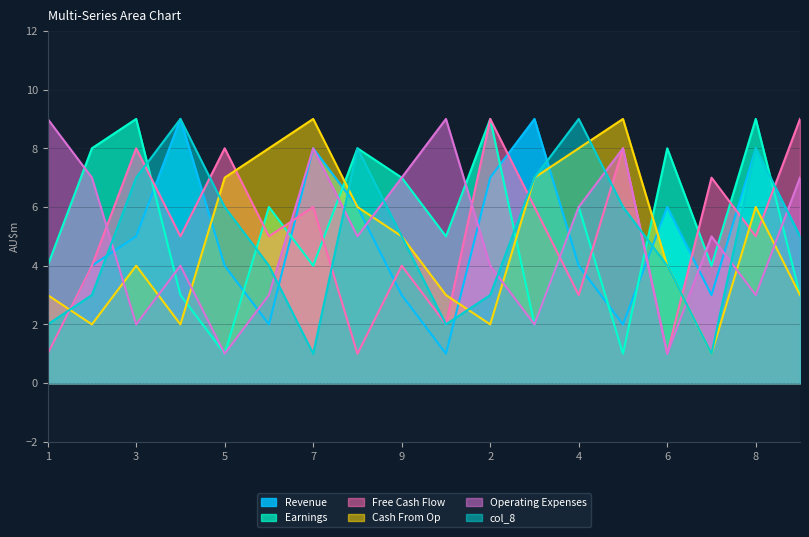

How many interior local peaks does the col_8 series have?

4